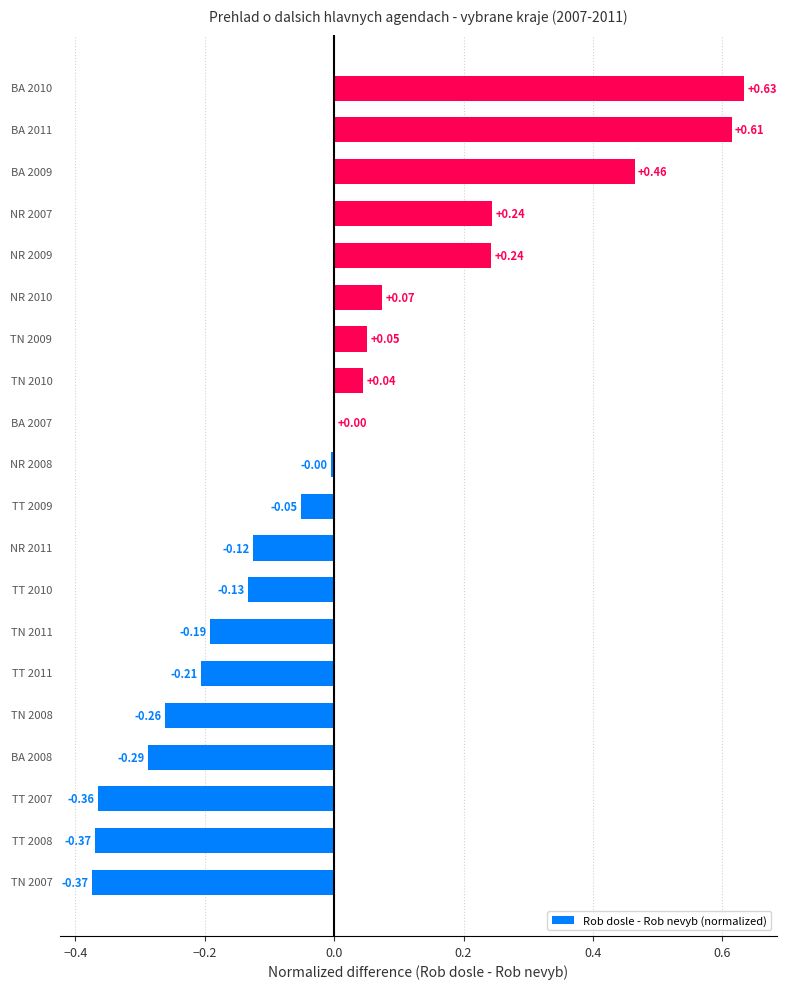

Are the bars horizontal?

Yes